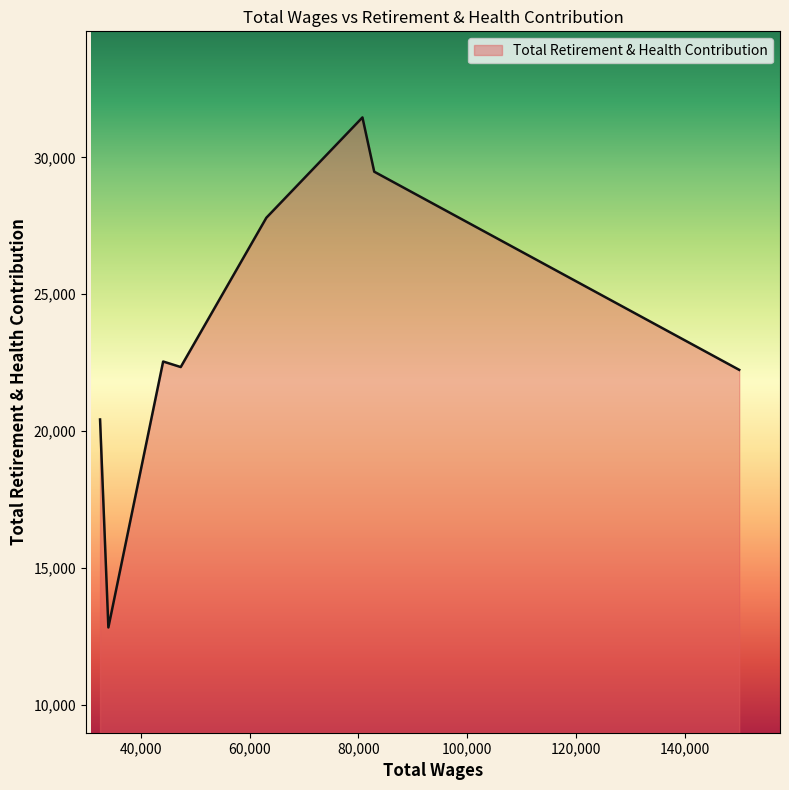

What is the minimum value shown in the chart?

12823